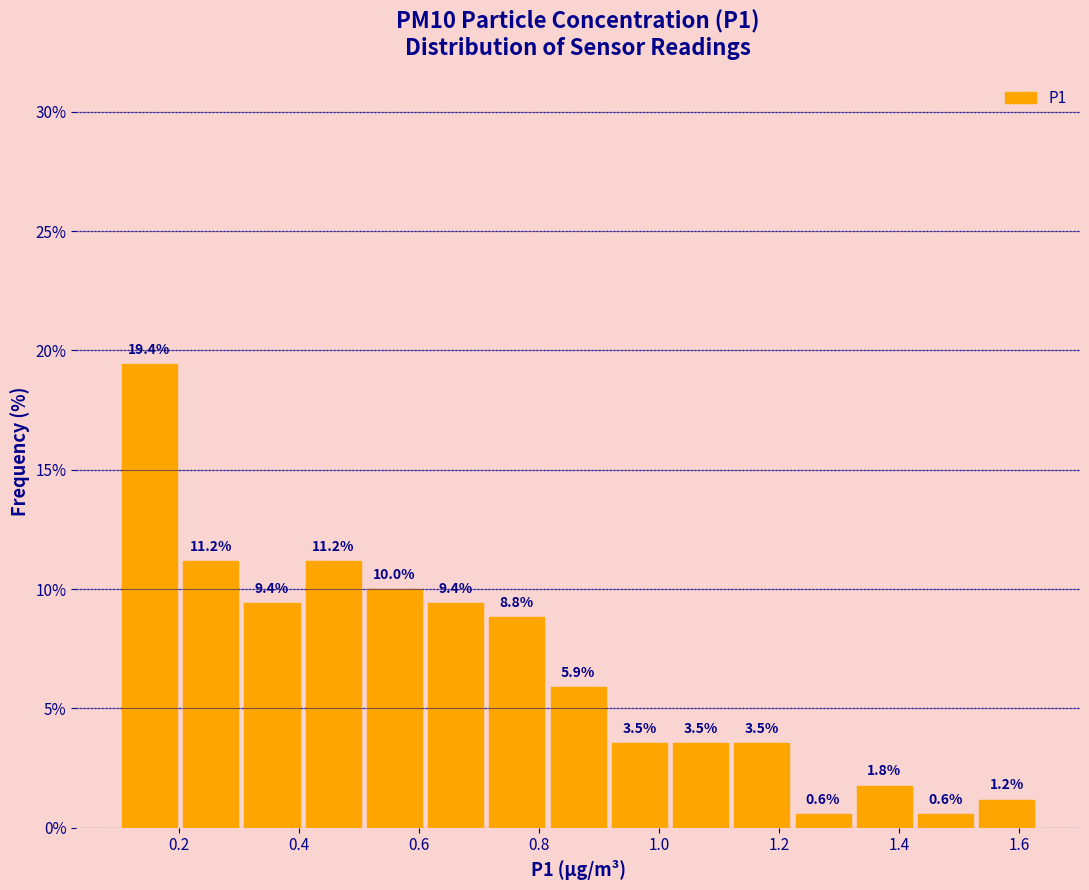

How tall is the bar that spans 0.304 to 0.406 on the x-axis? The bar edges are not printed on the chart, so give them approximately, as read against the axis.

9.4